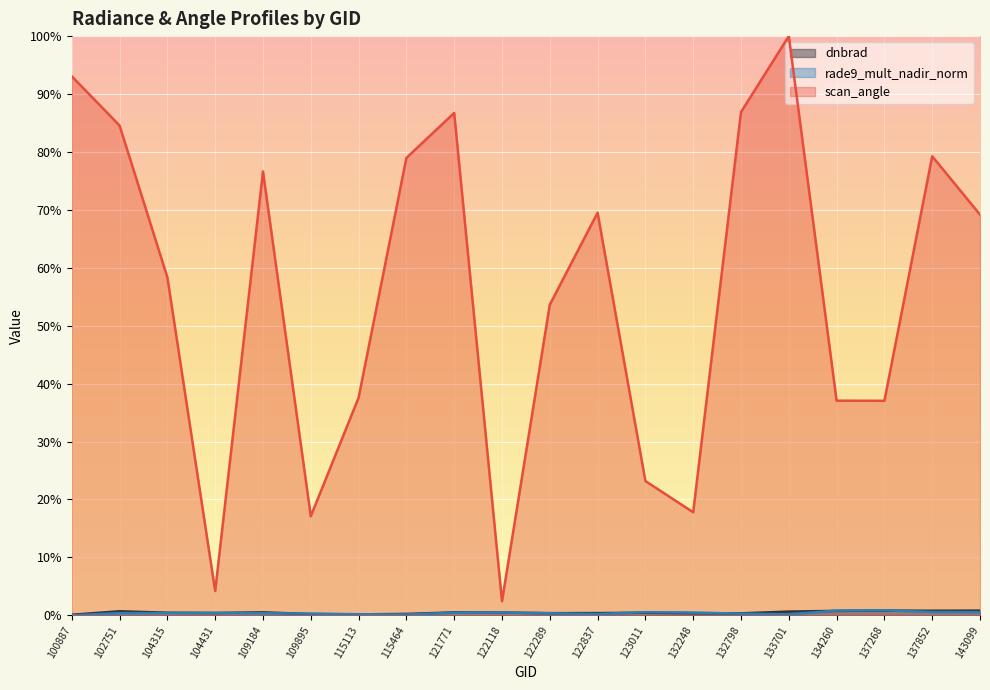

What is the greatest value displayed?

1.0